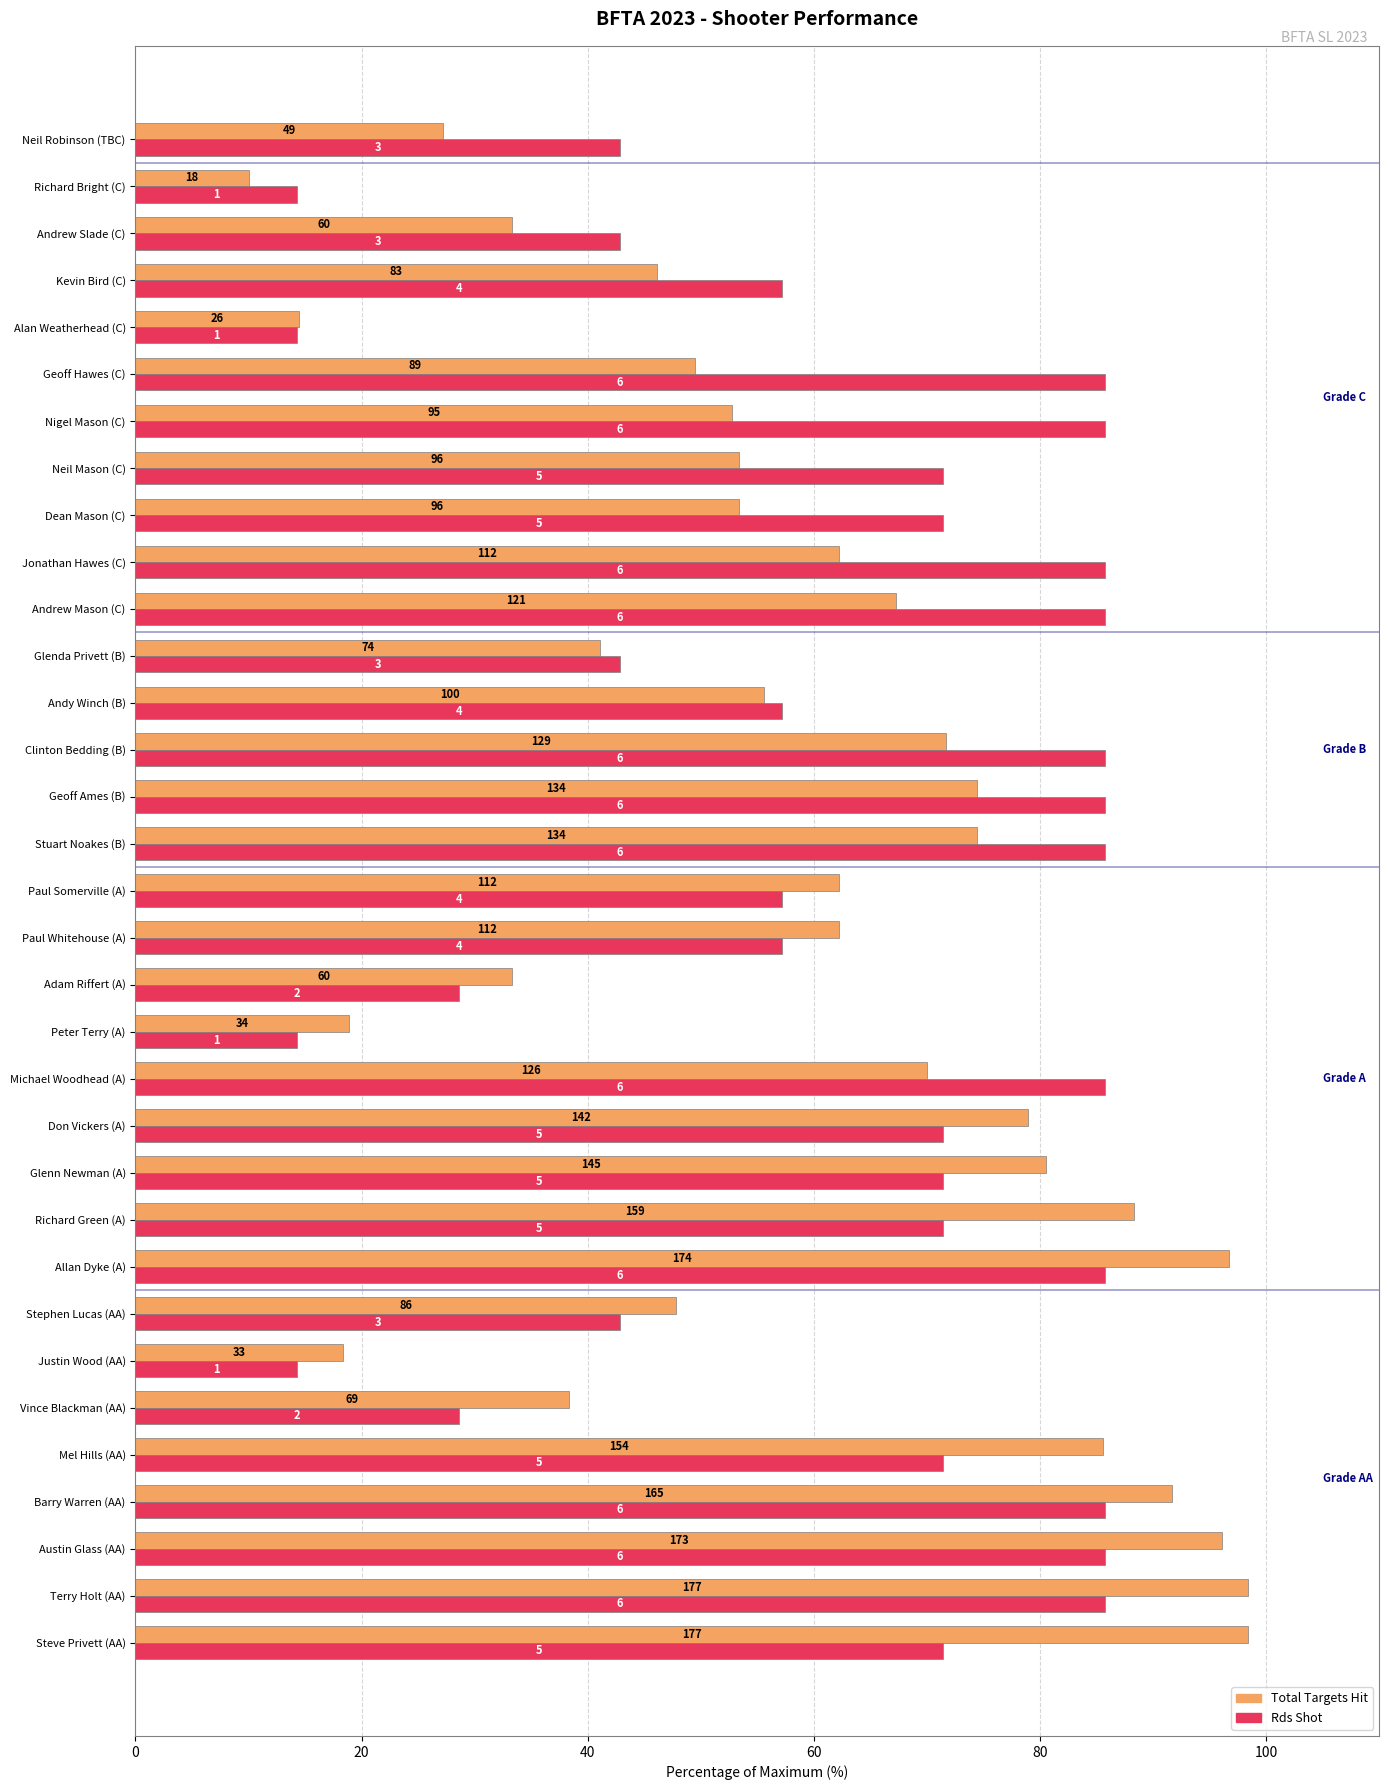

Which series has the largest range (max minus min)?

Total Targets Hit